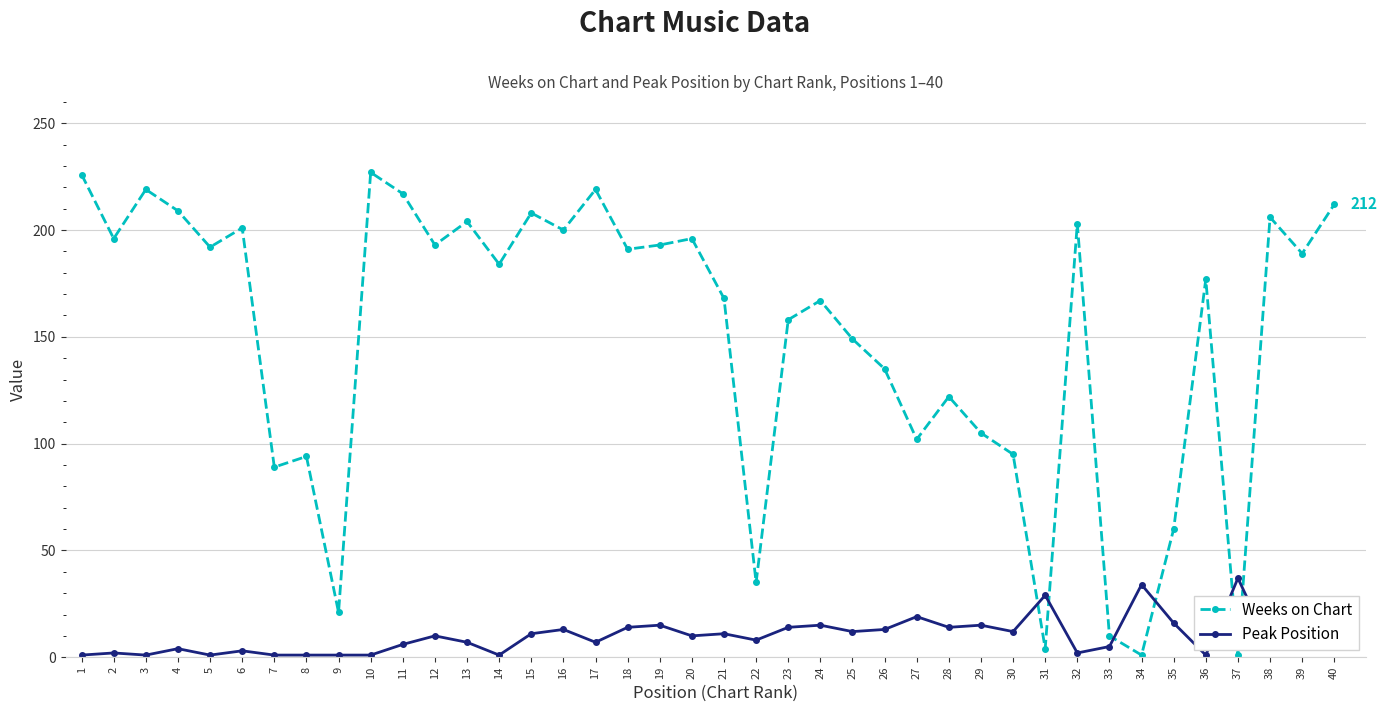

The value of Peak Position at 37 is 37. True or false?

True